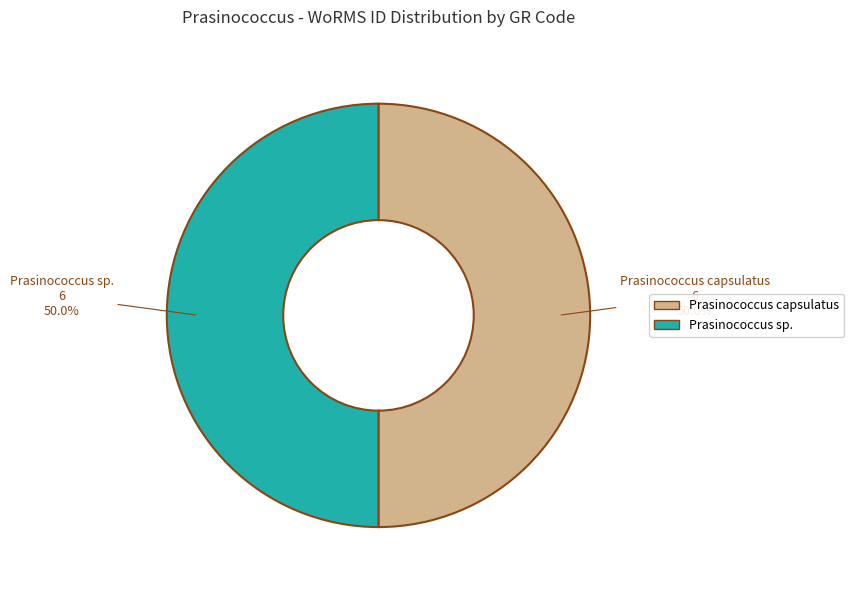

Approximately how many times larger is the value at Prasinococcus sp. compared to Prasinococcus capsulatus?

1.0